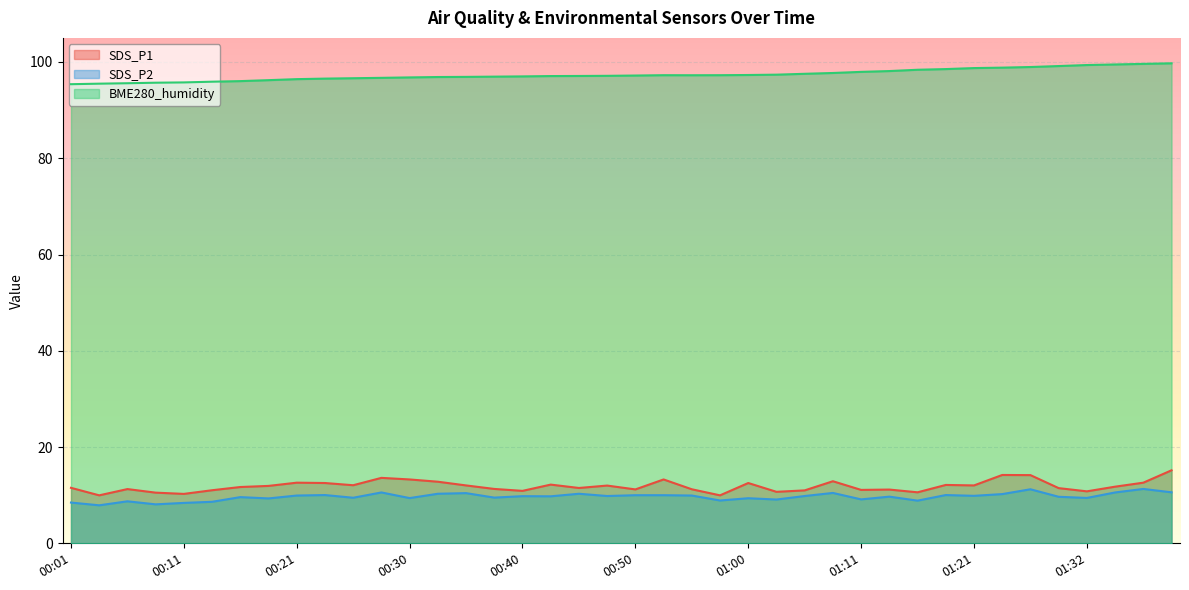

Which series has the largest total across all categories?

BME280_humidity